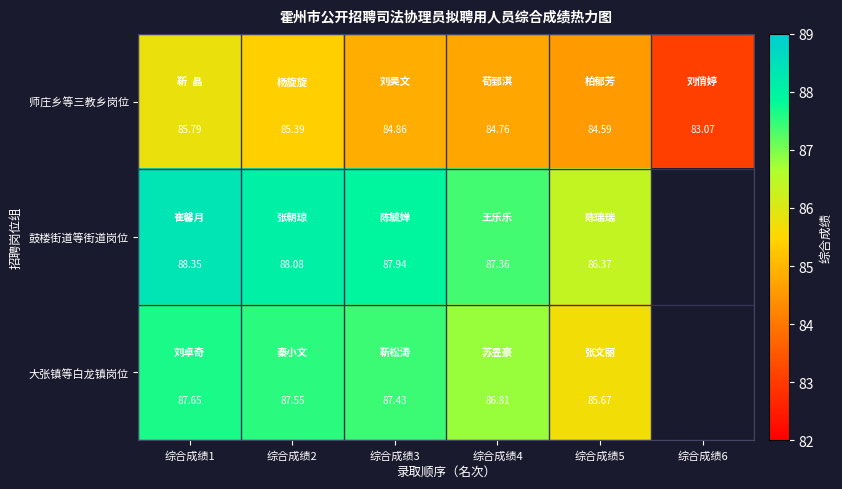

At 综合成绩3, list the series in order from smallest to largest.

师庄乡等三教乡岗位, 大张镇等白龙镇岗位, 鼓楼街道等街道岗位